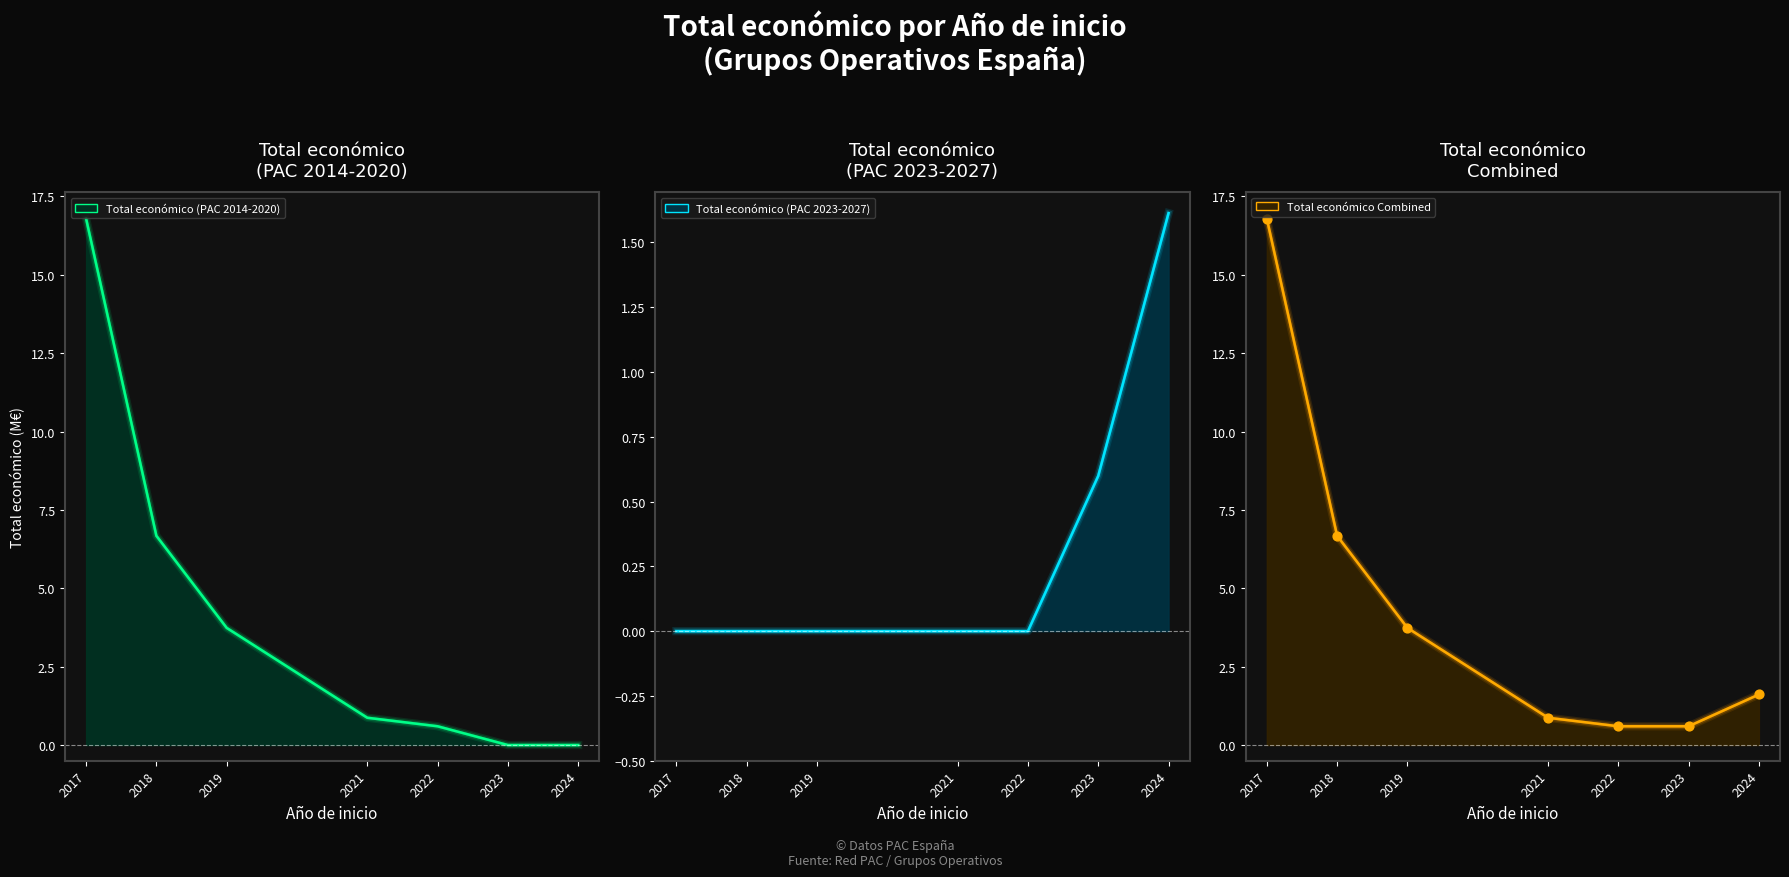

At which category is the sum across all series the highest?

2017